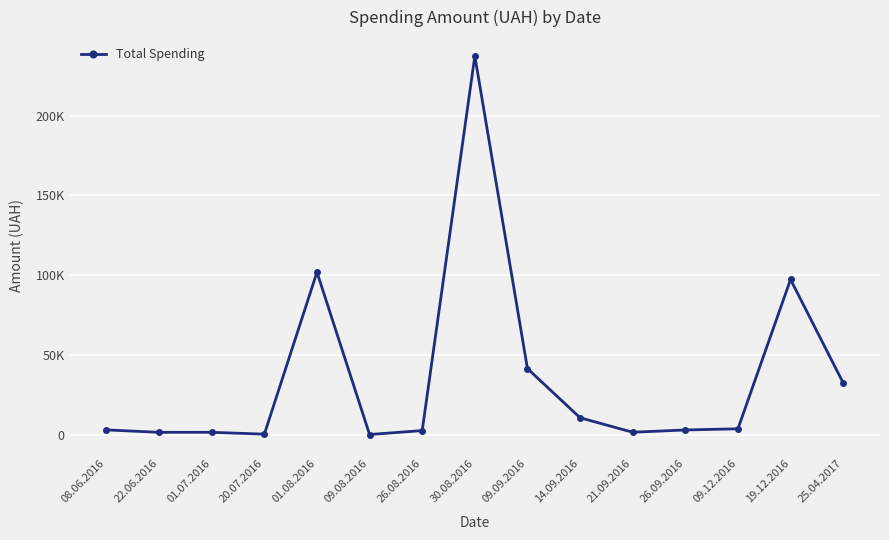

How many data points are above 3040?

7